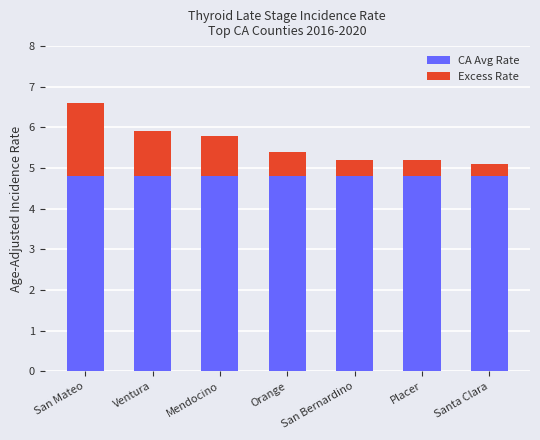

What is the sum of all CA Avg Rate values?

33.6